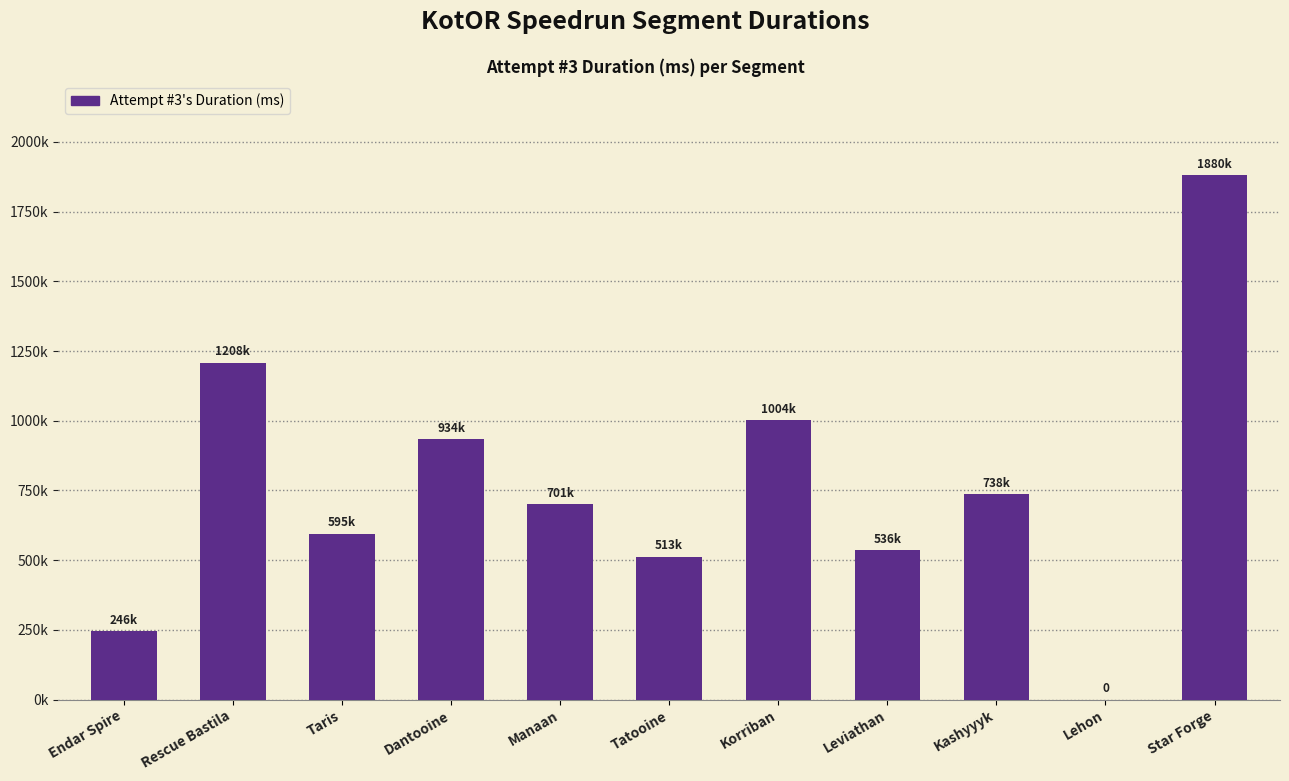

Is it true that the value at Manaan is 158244?

False